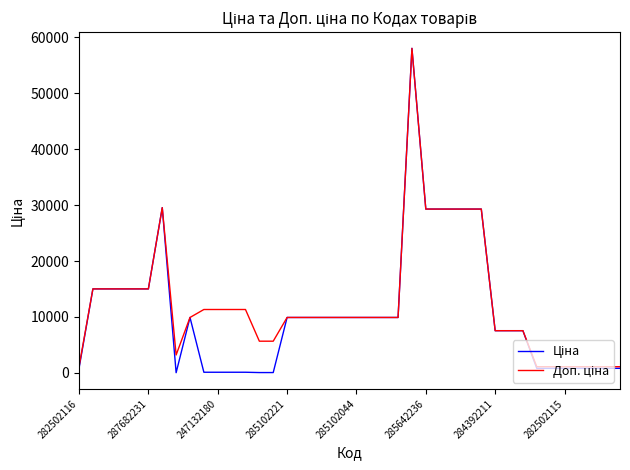

How many series are shown in this chart?

2